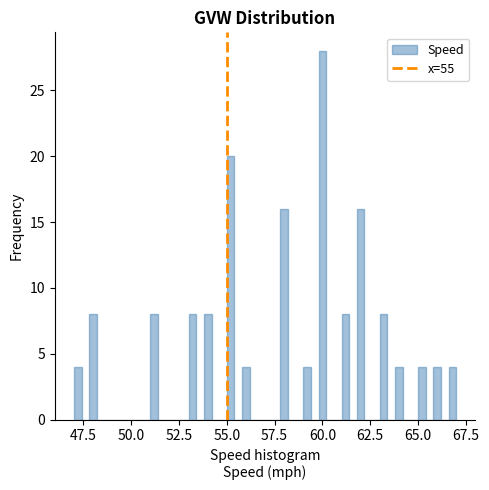

Around what value on the x-axis is the tallest bar? Give the approximate position of its centre, as read against the axis.

60.0